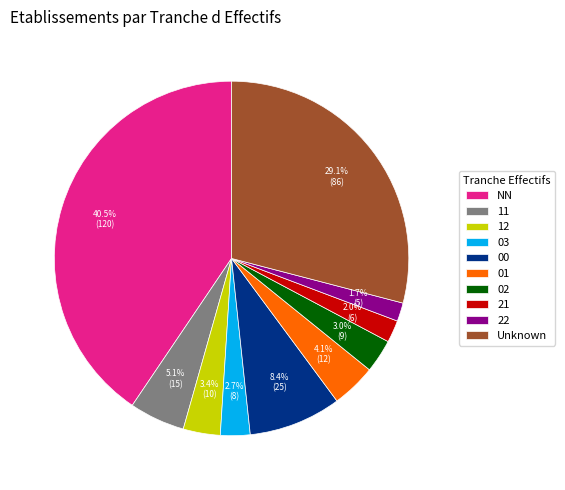

To the nearest percent, what portion does 03 represent?

3%